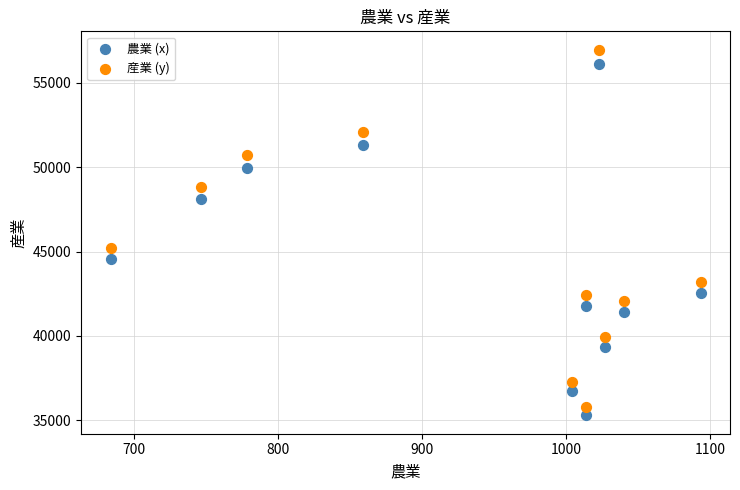

Across all data points, what is the range of Y values (max minus min)?

21691.0